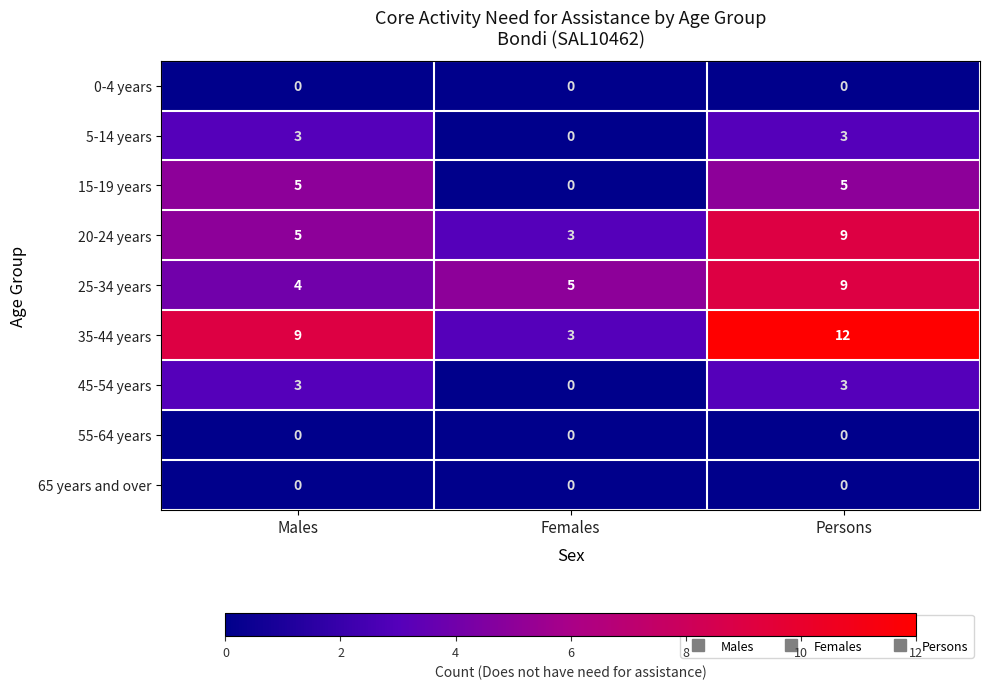

Reading left to right, what are all the values shown in this chart?

0-4 years: 0	0	0
5-14 years: 3	0	3
15-19 years: 5	0	5
20-24 years: 5	3	9
25-34 years: 4	5	9
35-44 years: 9	3	12
45-54 years: 3	0	3
55-64 years: 0	0	0
65 years and over: 0	0	0